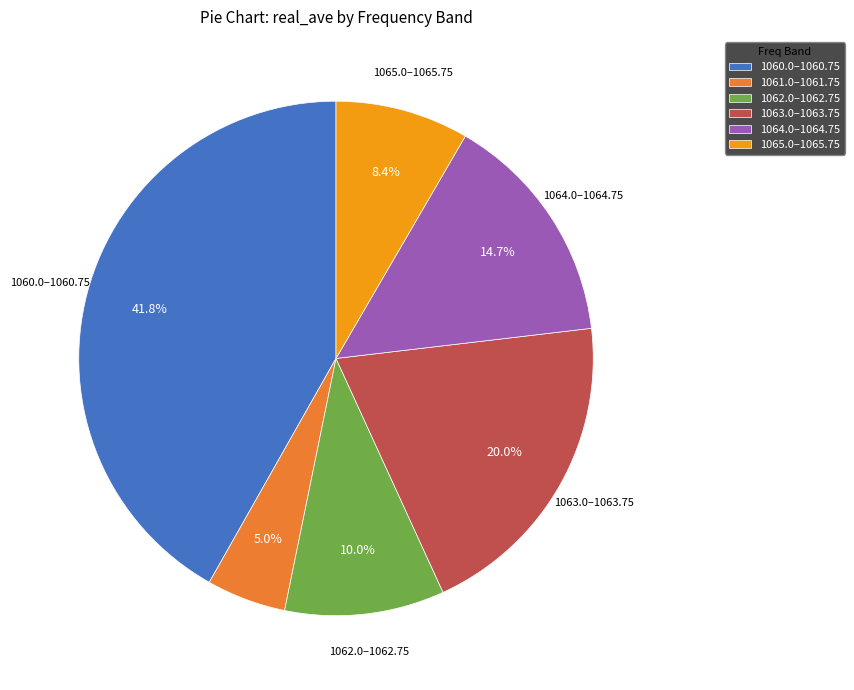

To the nearest percent, what is the difference between the largest and smallest slice percentages?

37%